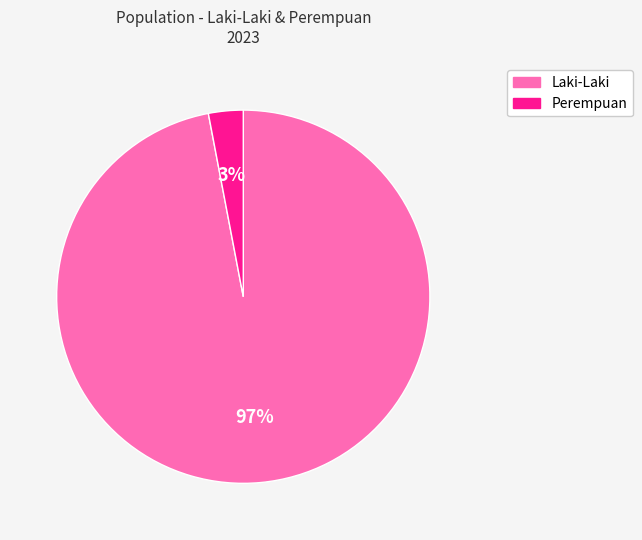

Rank the categories by value from lowest to highest.

Perempuan, Laki-Laki